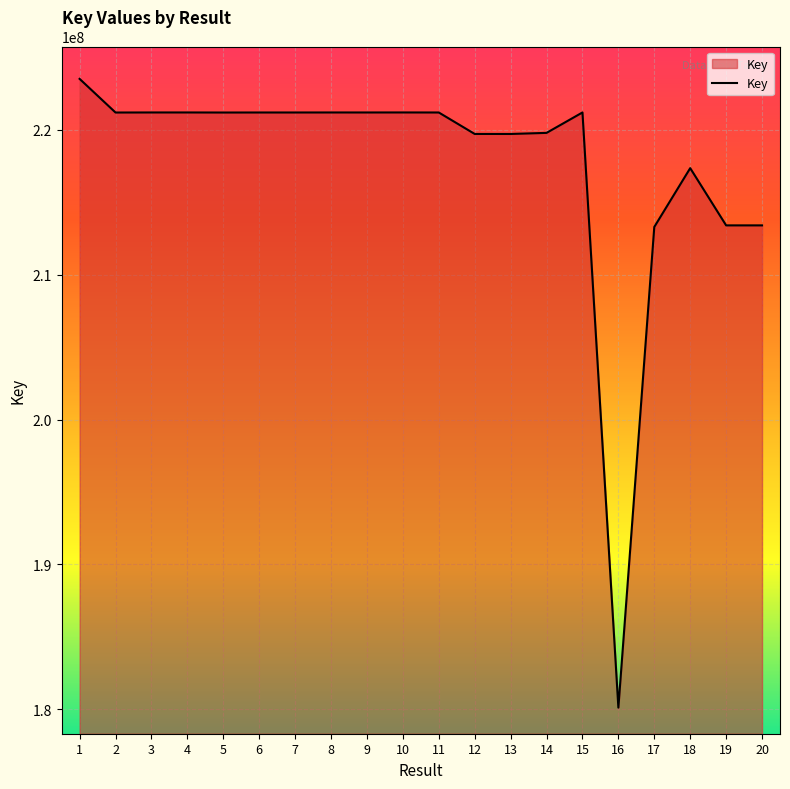

What is the difference between the values at 19 and 4?

7795014